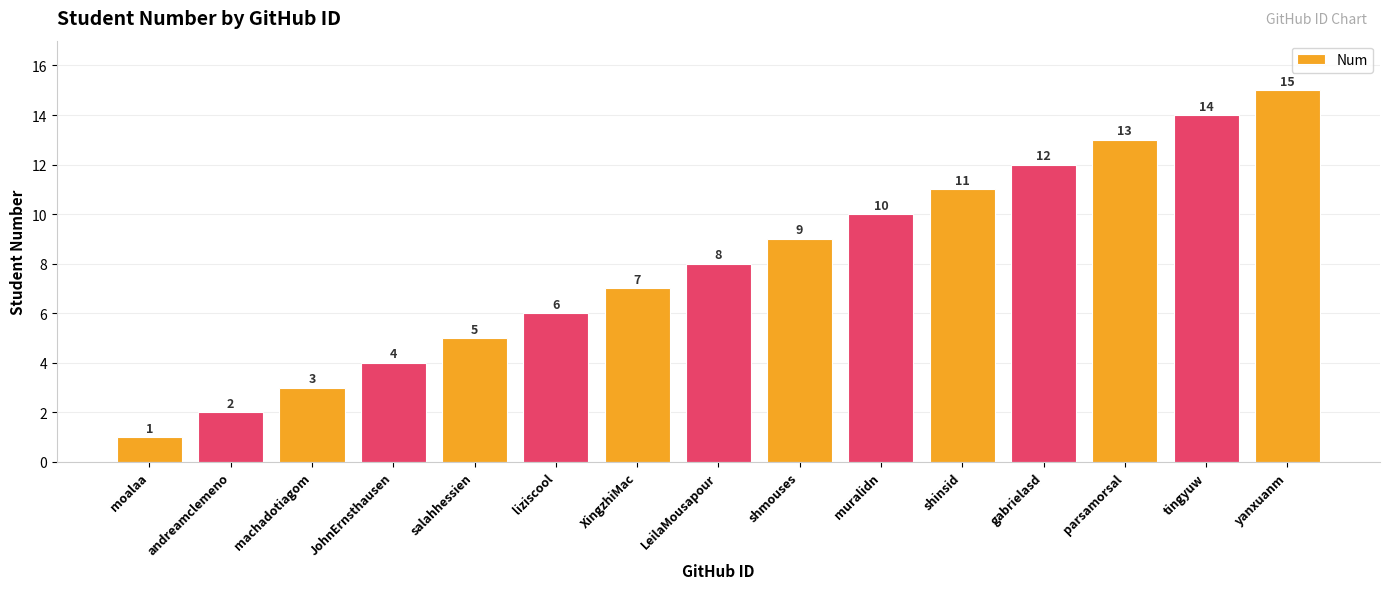

List the labels in order of value, smallest first.

moalaa, andreamclemeno, machadotiagom, JohnErnsthausen, salahhessien, liziscool, XingzhiMac, LeilaMousapour, shmouses, muralidn, shinsid, gabrielasd, parsamorsal, tingyuw, yanxuanm